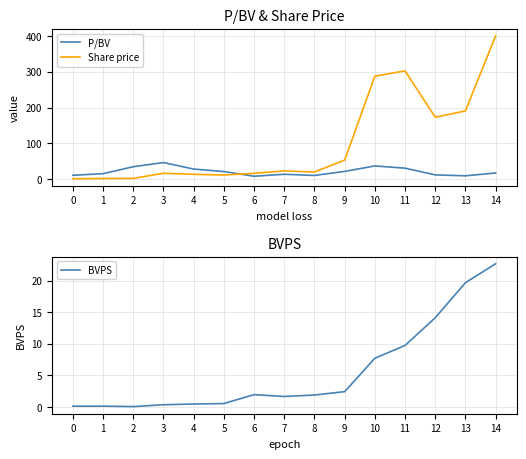

Which label corresponds to the largest value in the chart?

14